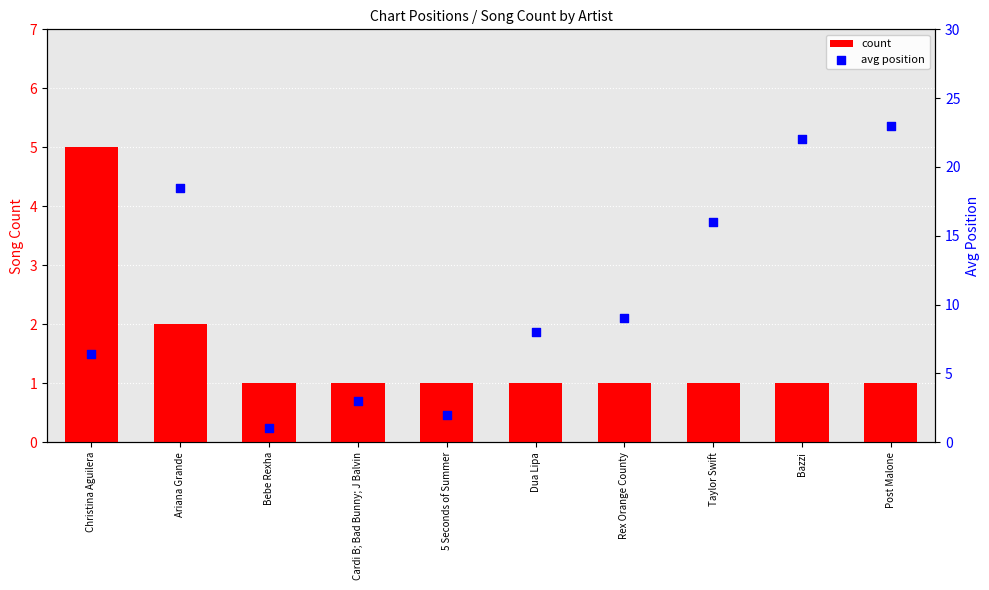

At how many categories does at least one series exceed 15?

4